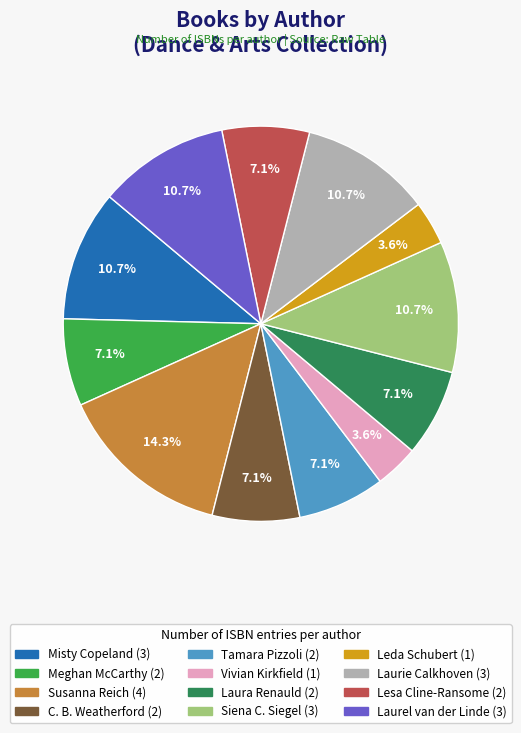

Is there any slice that represents more than half of the pie?

No